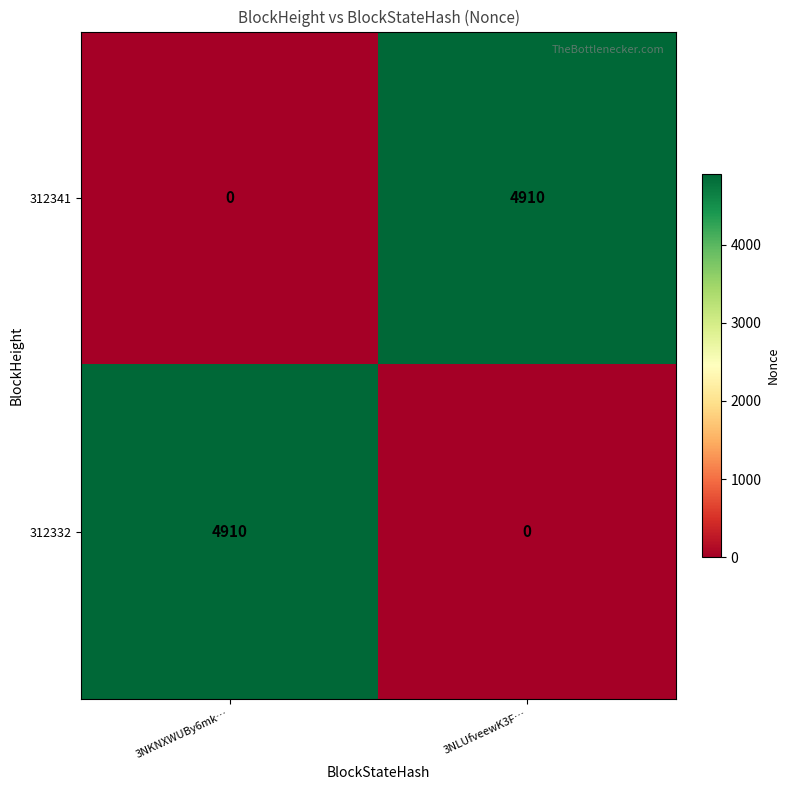

What is the difference between the highest and lowest values at 3NKNXWUBy6mk…?

4910